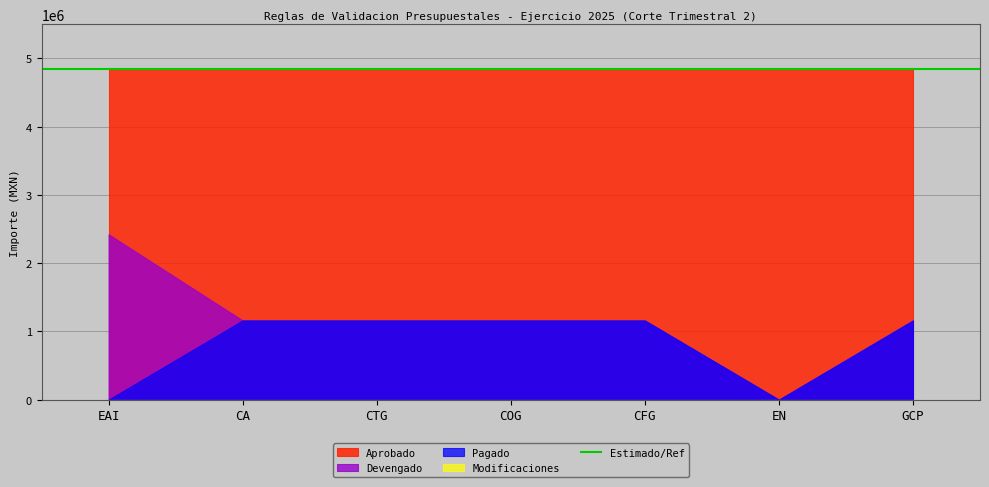

What value does the Aprobado series have at COG?

4843800.0